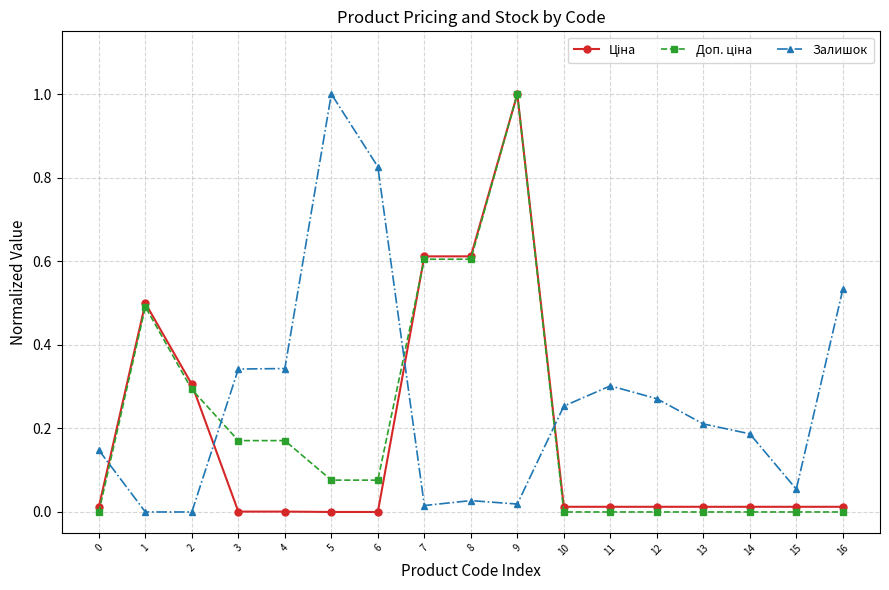

Is it true that Залишок equals 1.0 at 5?

True